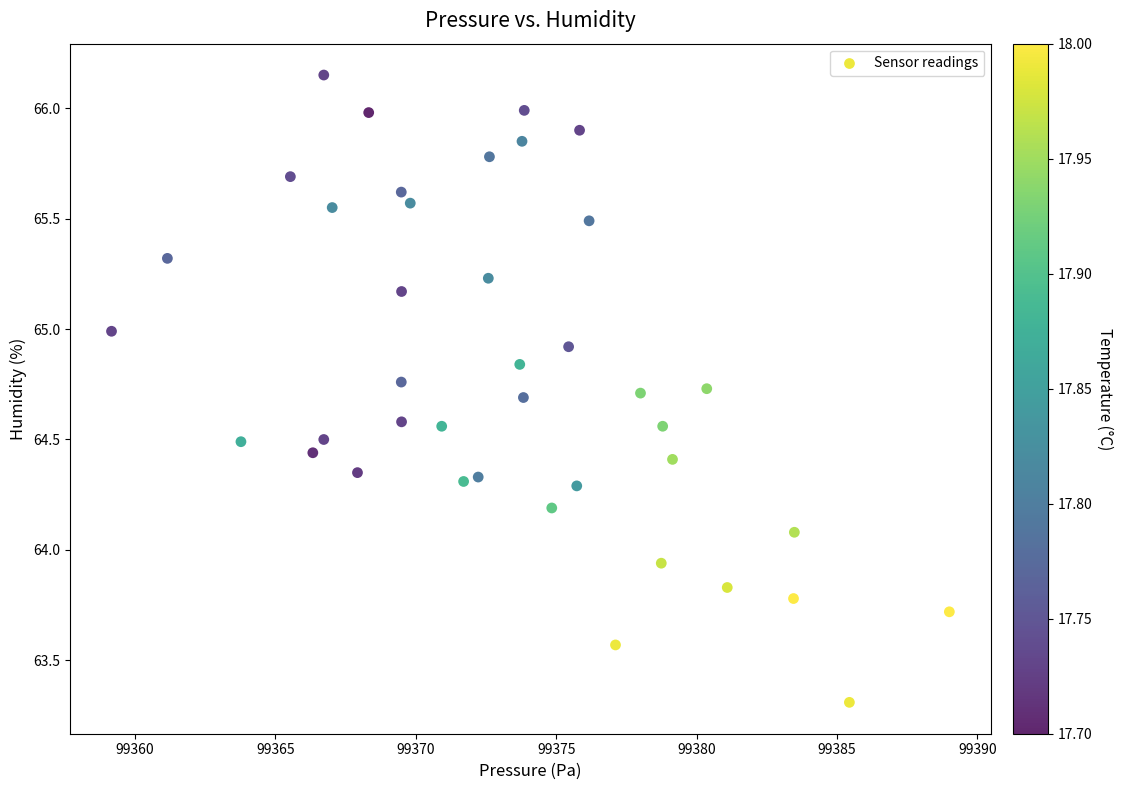

What is the range of X values (max minus min)?

29.8